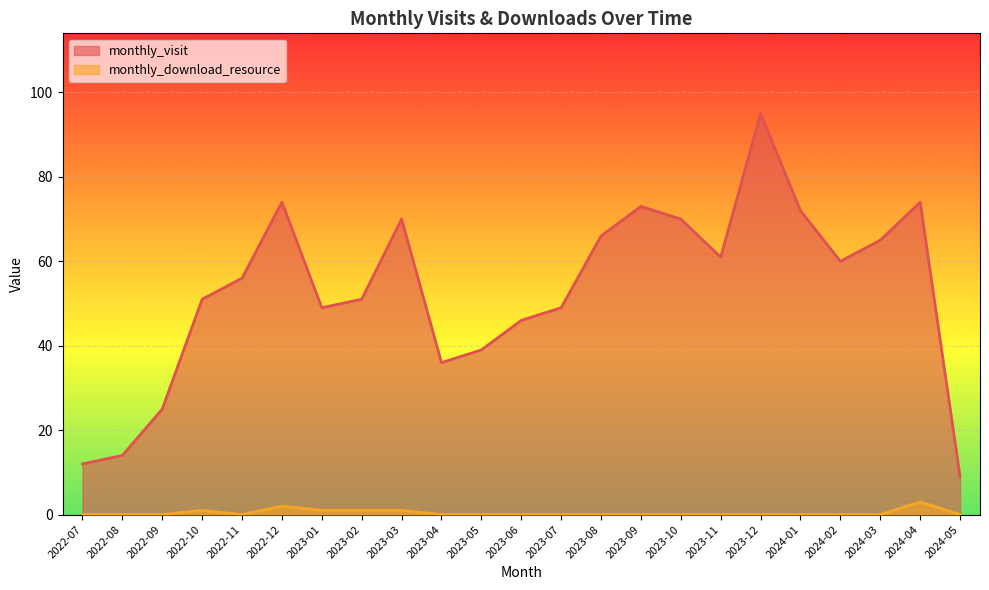

What is the difference between the highest and lowest values at 2022-10?

50